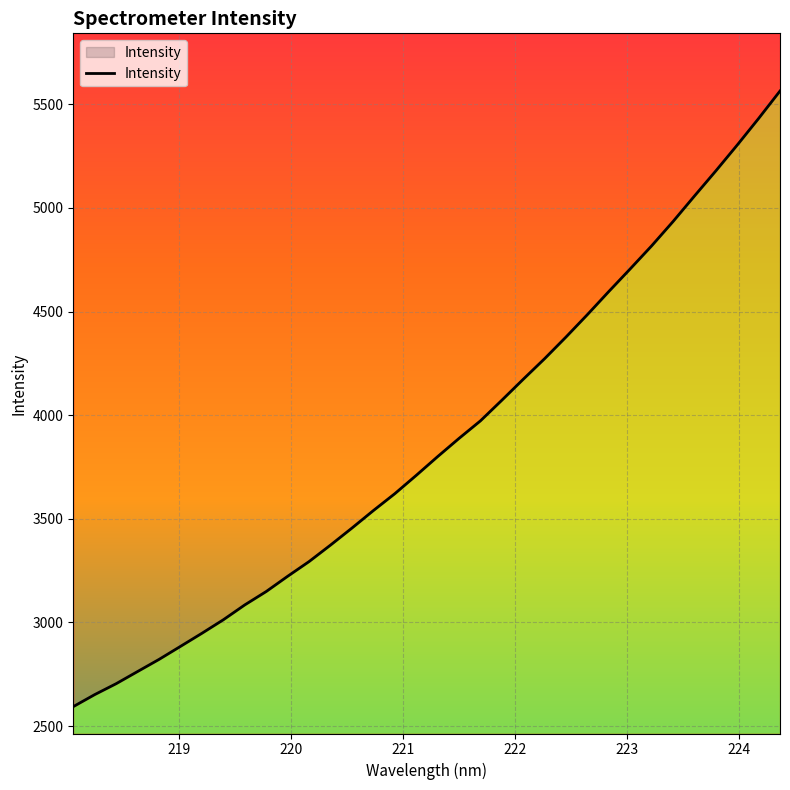

How many series are shown in this chart?

1